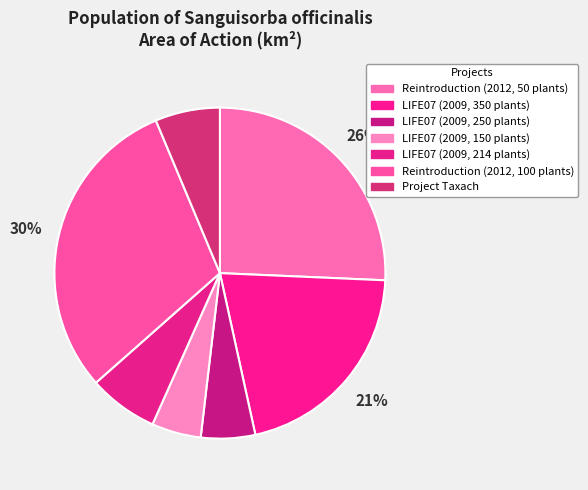

Which category has the biggest portion of the pie?

Reintroduction (2012, 100 plants)